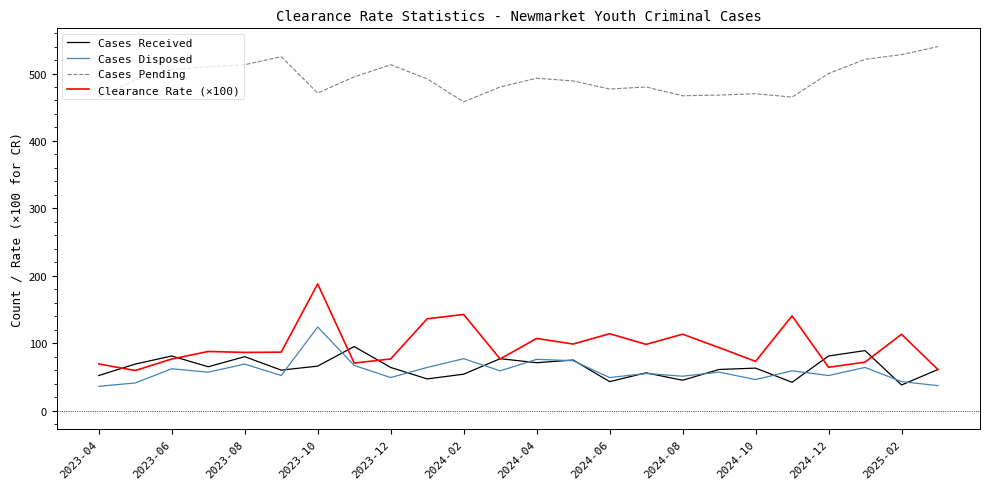

List the series in order of their peak value, highest first.

Cases Pending, Clearance Rate (×100), Cases Disposed, Cases Received